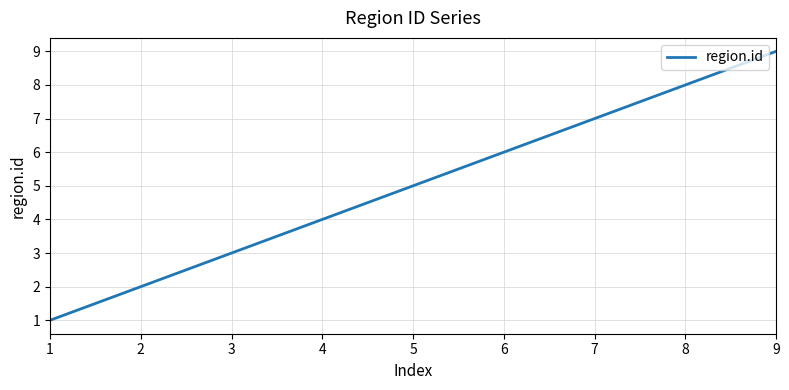

What is the difference between the maximum and minimum values?

8